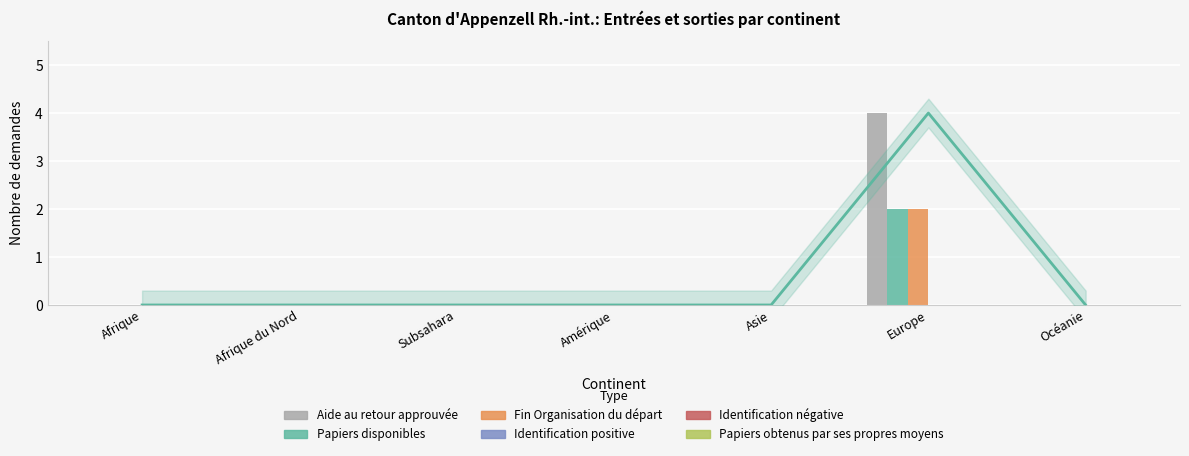

What are all the series names shown in the legend?

Aide au retour approuvée, Papiers disponibles, Fin Organisation du départ, Identification positive, Identification négative, Papiers obtenus par ses propres moyens